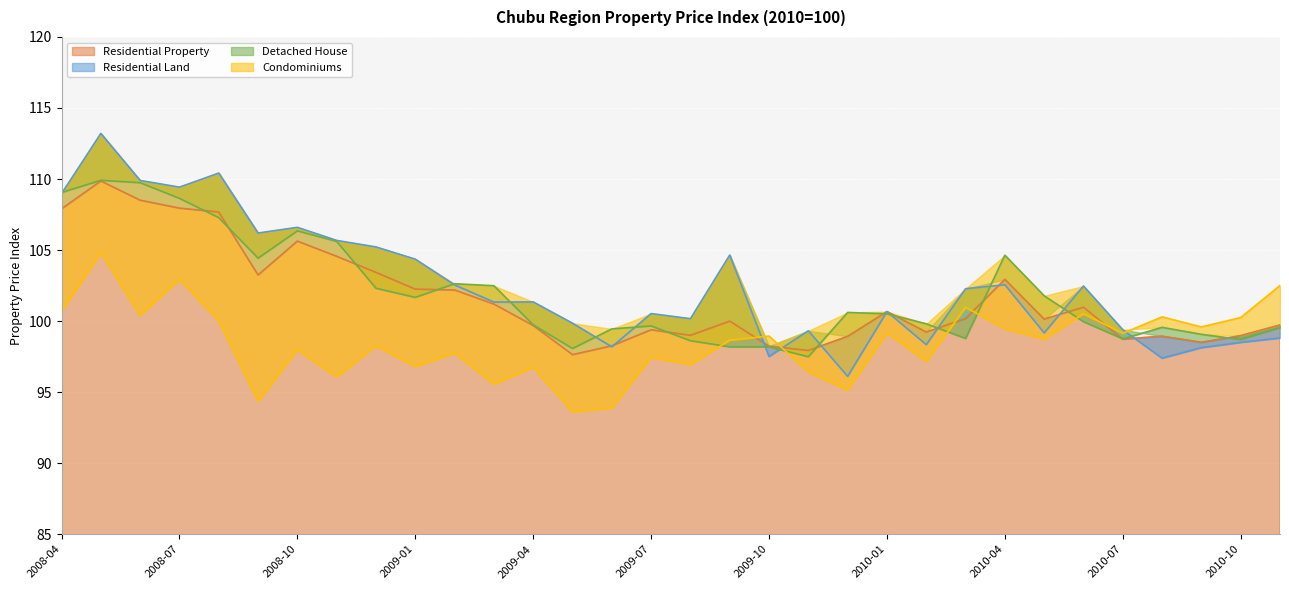

True or false: Detached House has a value of 32.5 at 2010-09.

False